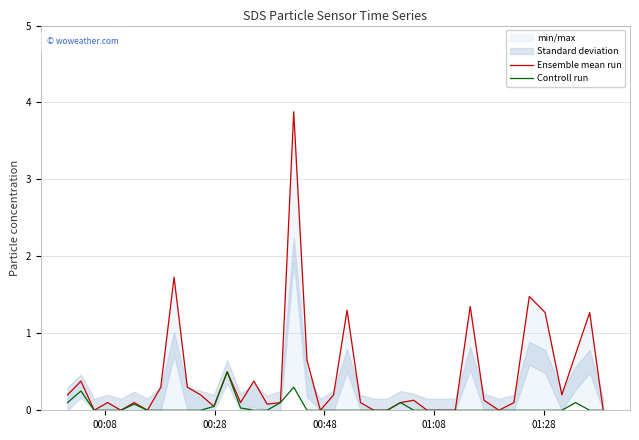

Reading left to right, extract all data points from this chart.

Ensemble mean run: 0.2	0.4	0.0	0.1	0.0	0.1	0.0	0.3	1.7	0.3	0.2	0.1	0.5	0.1	0.4	0.1	0.1	3.9	0.7	0.0	0.2	1.3	0.1	0.0	0.0	0.1	0.1	0.0	0.0	0.0	1.4	0.1	0.0	0.1	1.5	1.3	0.2	0.7	1.3	0.0
Controll run: 0.1	0.2	0.0	0.0	0.0	0.1	0.0	0.0	0.0	0.0	0.0	0.1	0.5	0.0	0.0	0.0	0.1	0.3	0.0	0.0	0.0	0.0	0.0	0.0	0.0	0.1	0.0	0.0	0.0	0.0	0.0	0.0	0.0	0.0	0.0	0.0	0.0	0.1	0.0	0.0